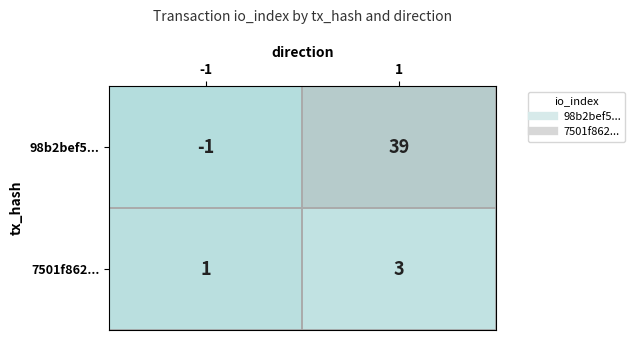

Which series has the widest spread of values?

98b2bef5...